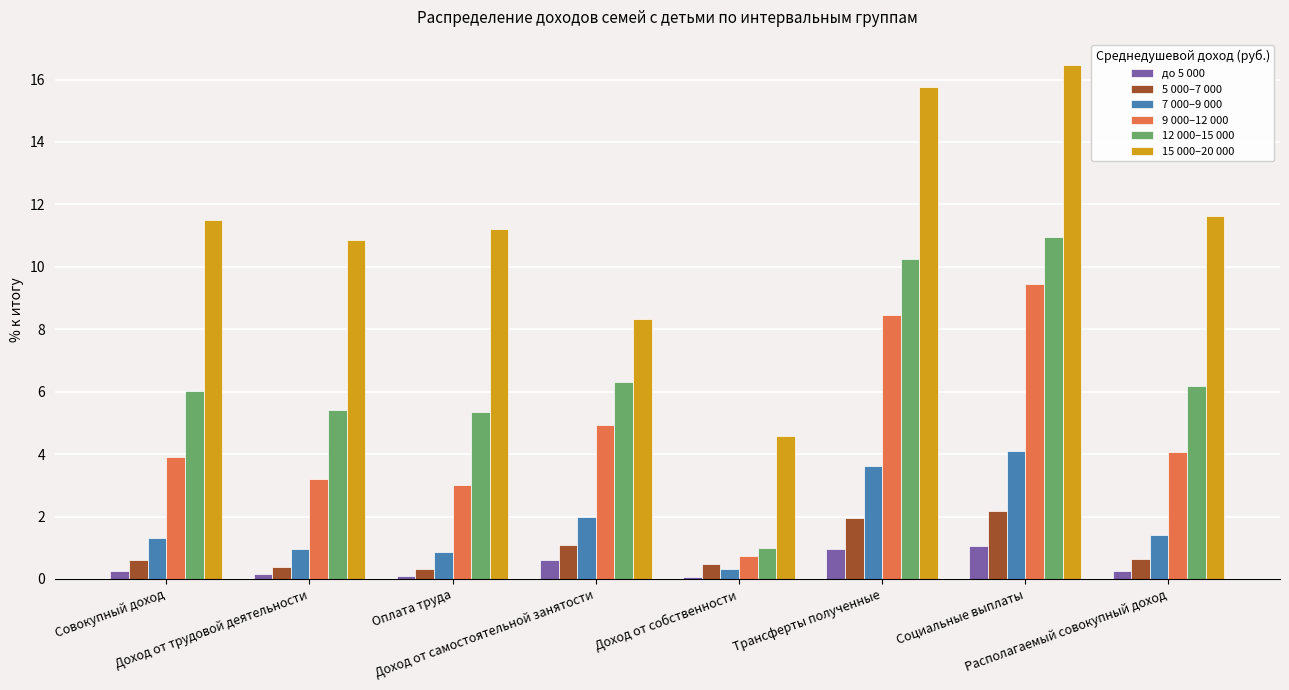

What is the difference between the maximum and minimum values in the 7 000–9 000 series?

3.8